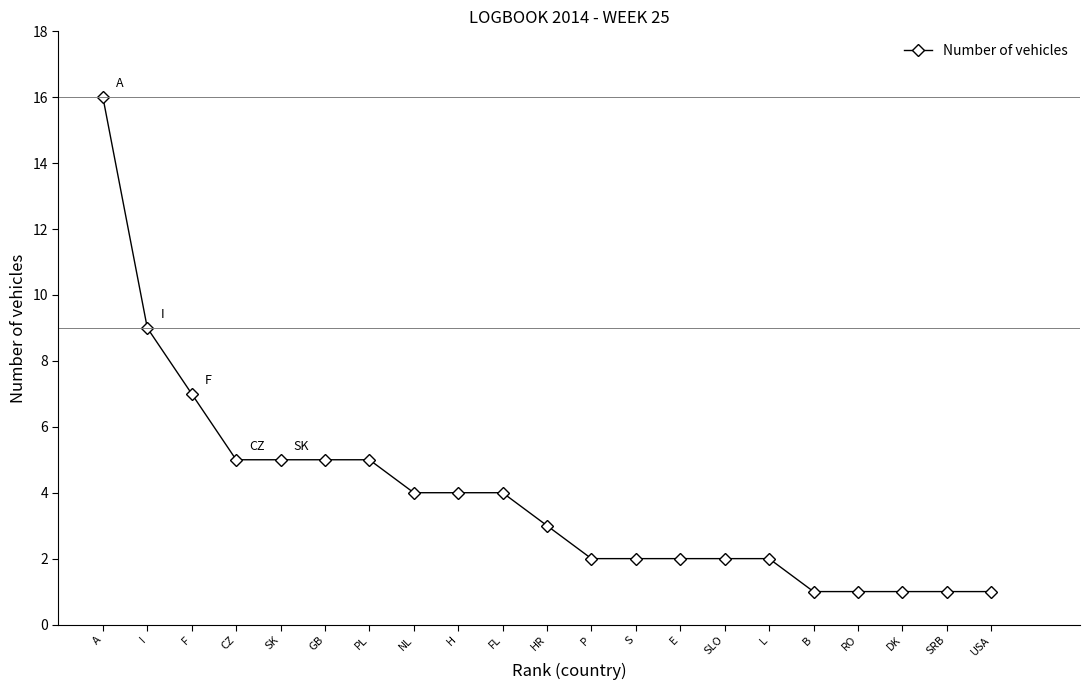

What is the value of the 9th point from the left?

4